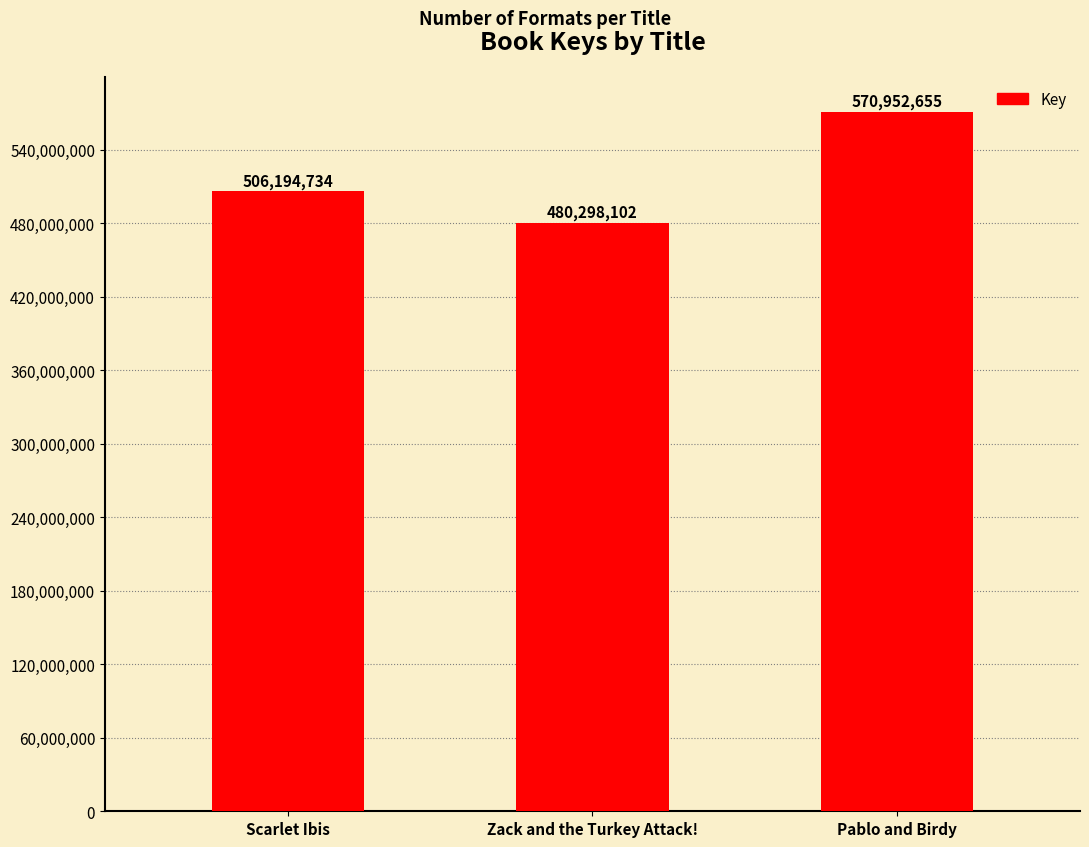

Reading left to right, transcribe all the data shown in this chart.

Scarlet Ibis=506194734	Zack and the Turkey Attack!=480298102	Pablo and Birdy=570952655